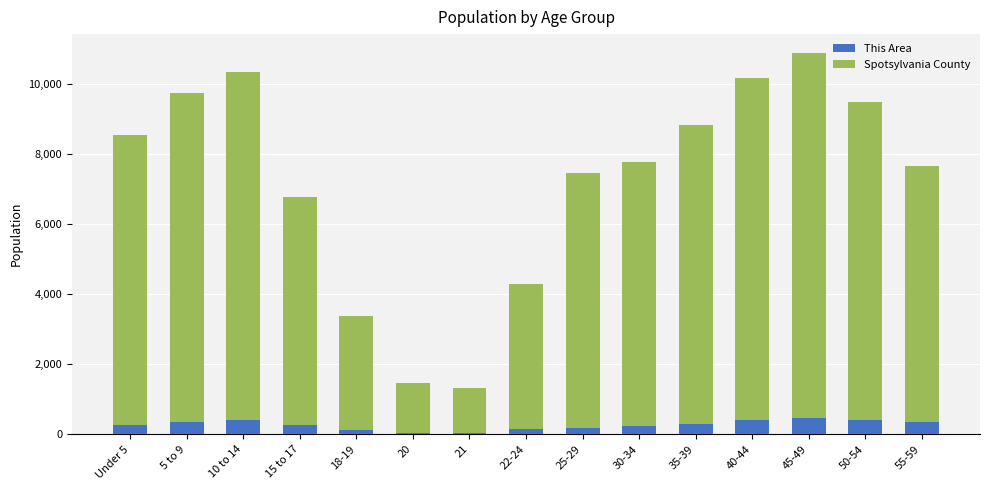

What is the difference between the maximum and minimum values in the This Area series?

407